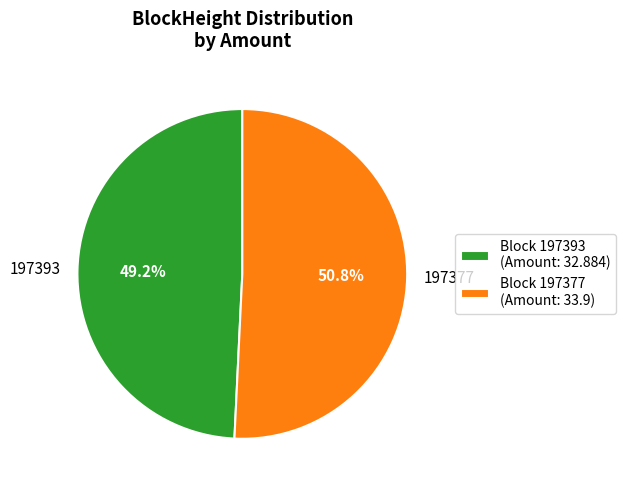

Count the number of slices in the pie.

2